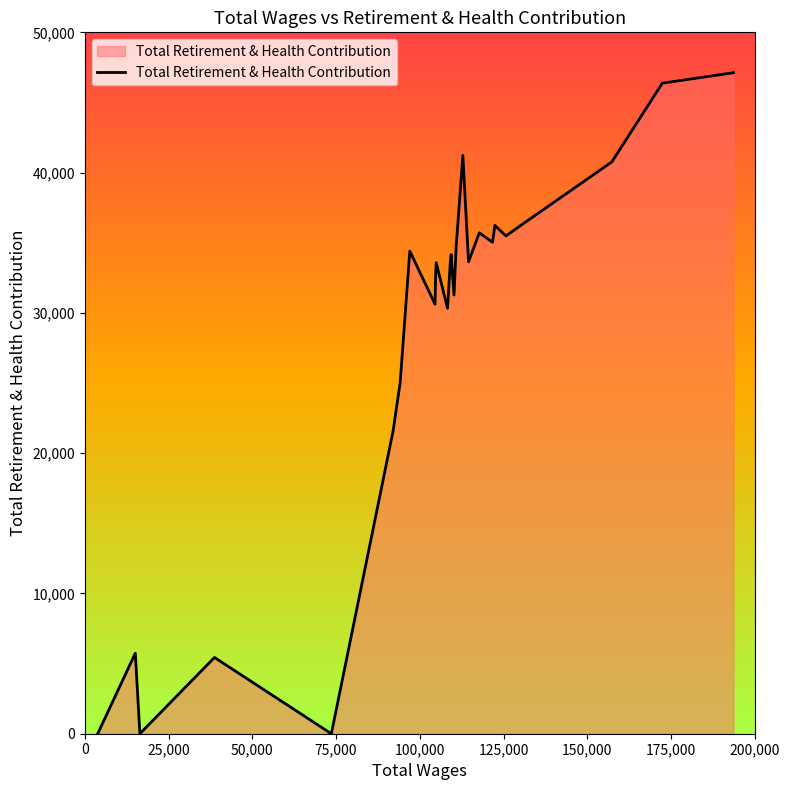

What is the difference between the maximum and minimum values?

47121